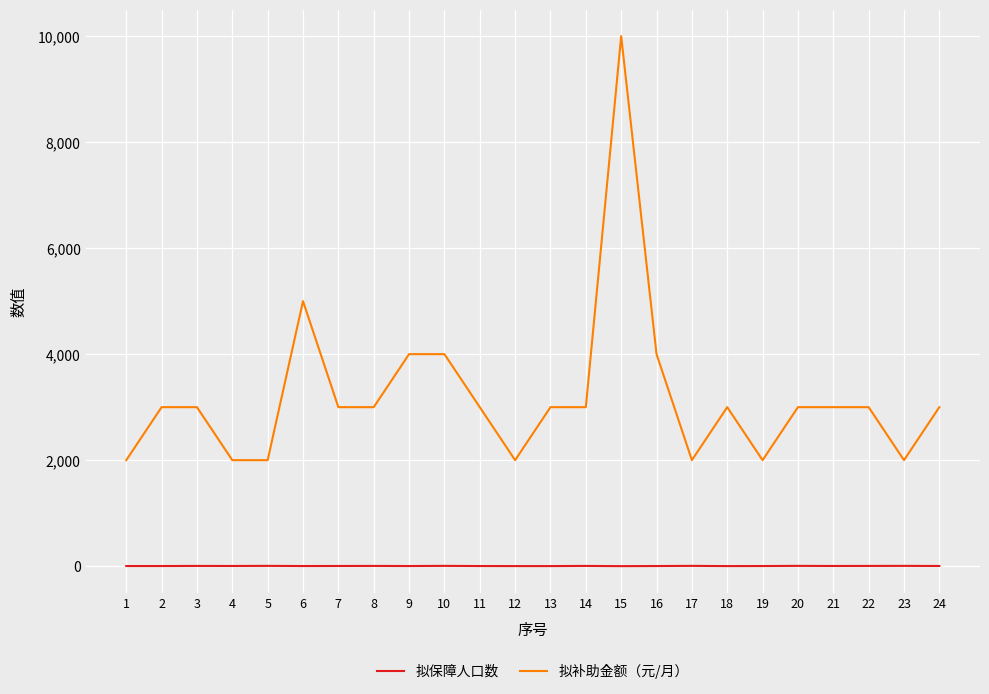

What is the lowest value of the 拟补助金额（元/月） series?

2000